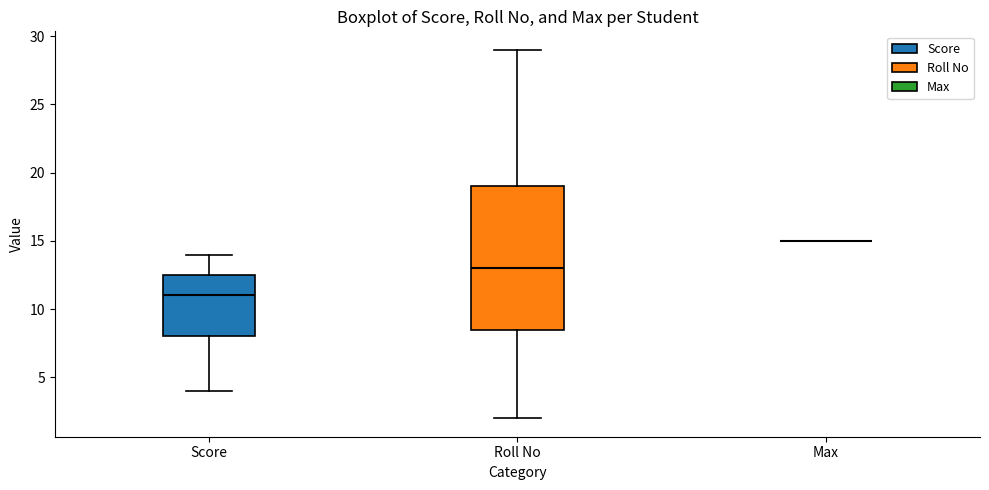

Reading left to right, read every box against the y-axis: the position of its median line, the range the box covers, and the ends of its whiskers. The values are not printed on the chart, so give them approximately, as read against the axis.

Score: median 11.0, box 8.0 to 12.5, whiskers 4.0 to 14.0
Roll No: median 13.0, box 8.5 to 19.0, whiskers 2.0 to 29.0
Max: box collapsed to a line at 15.0, whiskers 15.0 to 15.0